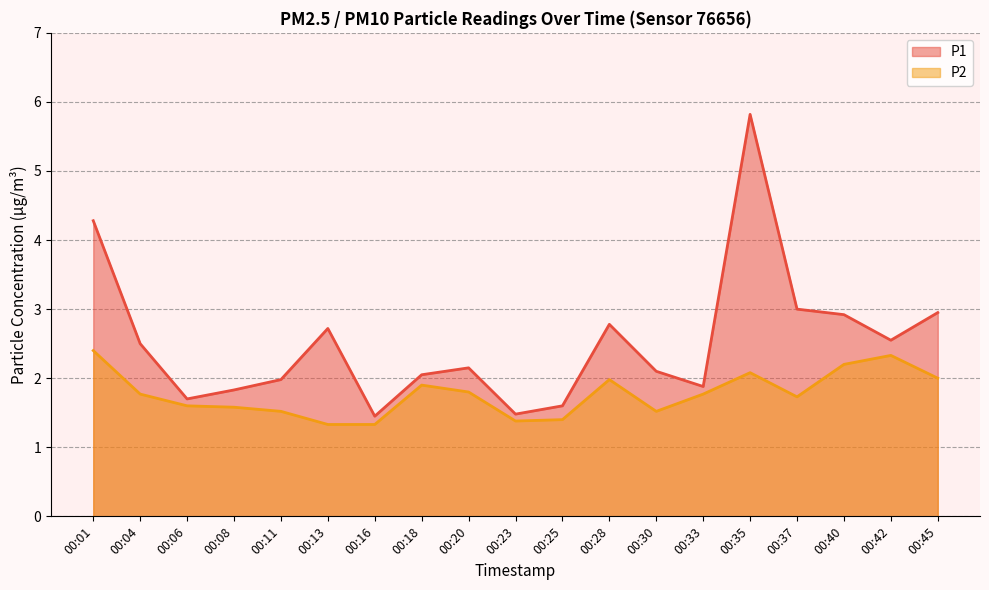

What are all the series names shown in the legend?

P1, P2